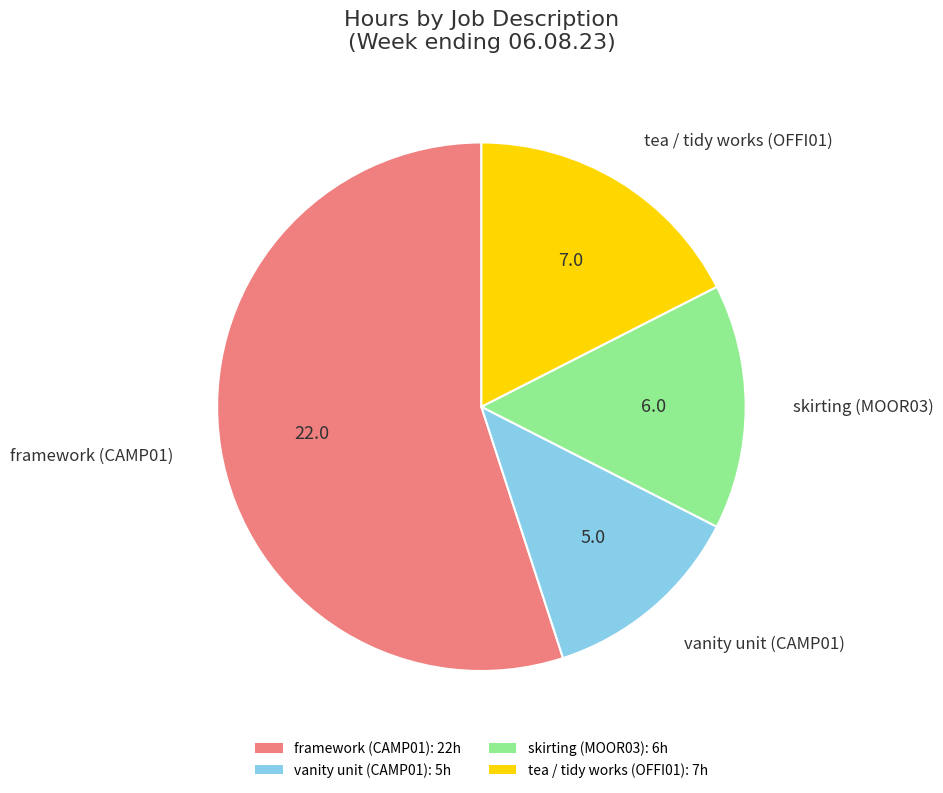

Do skirting (MOOR03): 6h and framework (CAMP01): 22h together represent more than half of the pie?

Yes